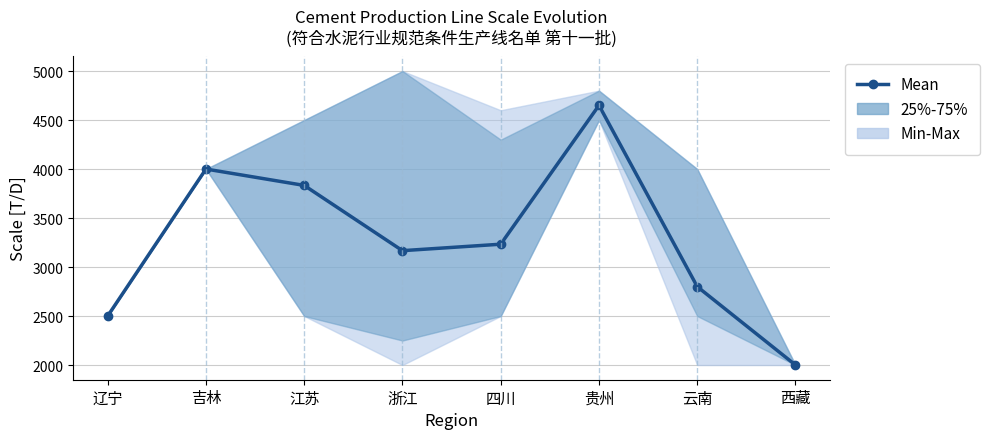

Is it true that the value at 贵州 is 1917?

False